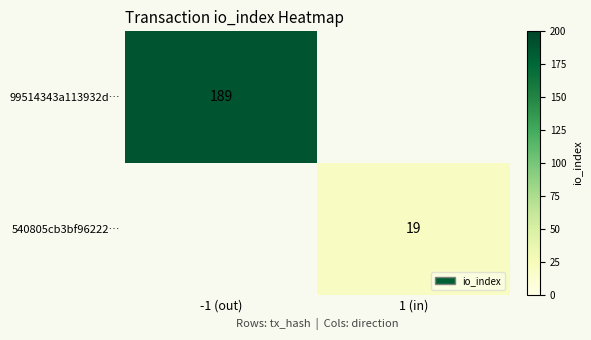

The value of 540805cb3bf96222… at 1 (in) is 29. True or false?

False